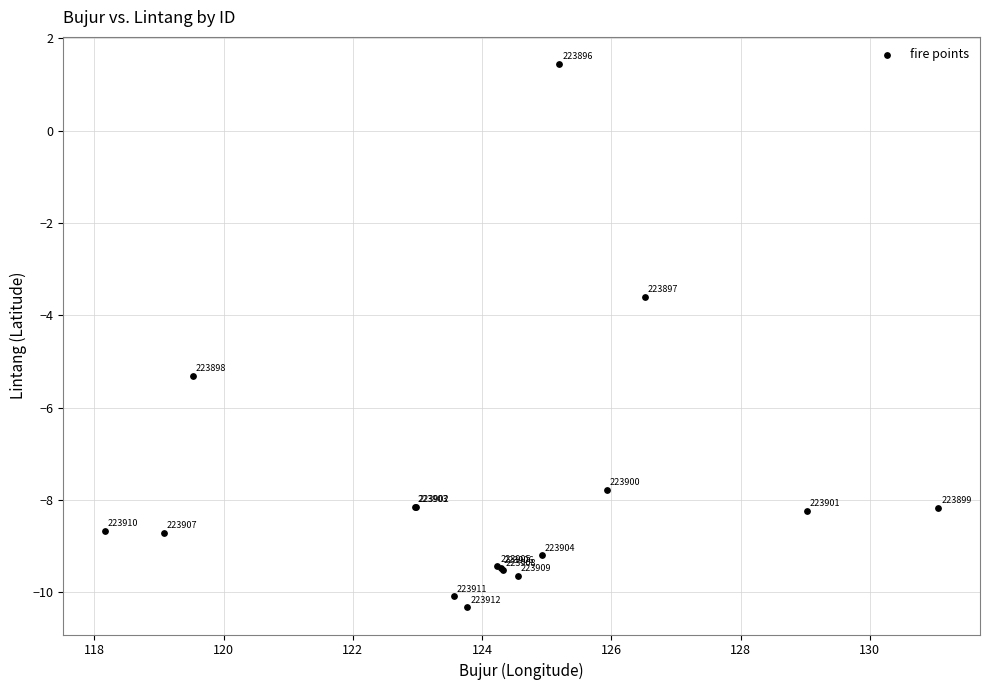

What Y value in the scatter plot is closest to -4?

-3.6